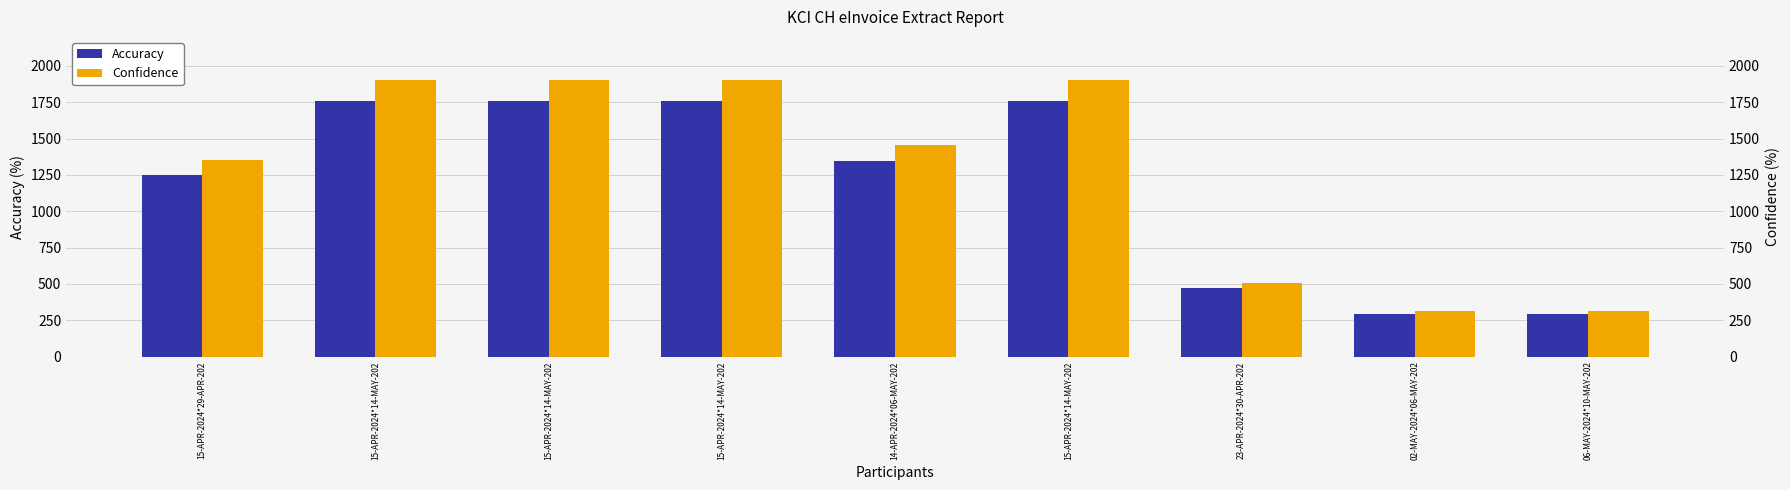

Reading left to right, extract all data points from this chart.

Accuracy: 1250.1	1758.1	1758.1	1758.1	1347.9	1758.1	468.8	293.0	293.0
Confidence: 1351.4	1900.5	1900.5	1900.5	1457.0	1900.5	506.8	316.8	316.8